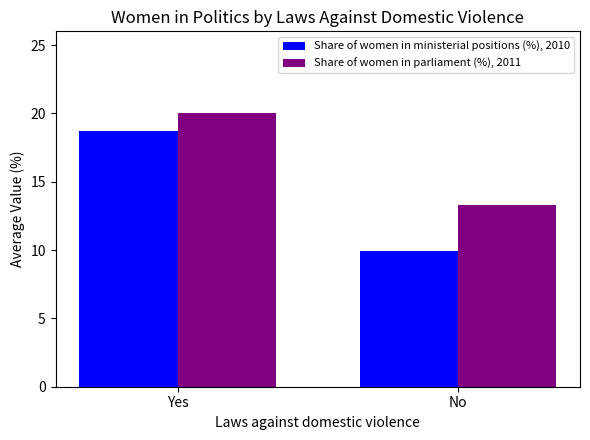

What is the label of the 2nd bar from the right?

Yes